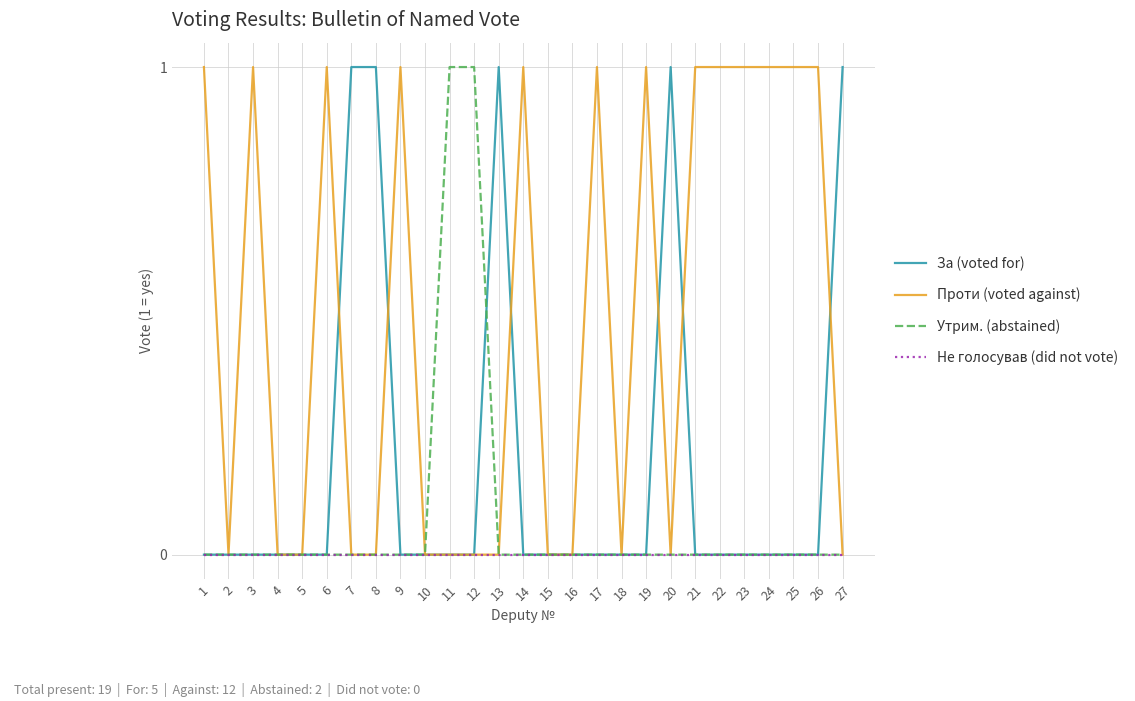

Which series ends up on top after the final intersection of За (voted for) and Проти (voted against)?

За (voted for)